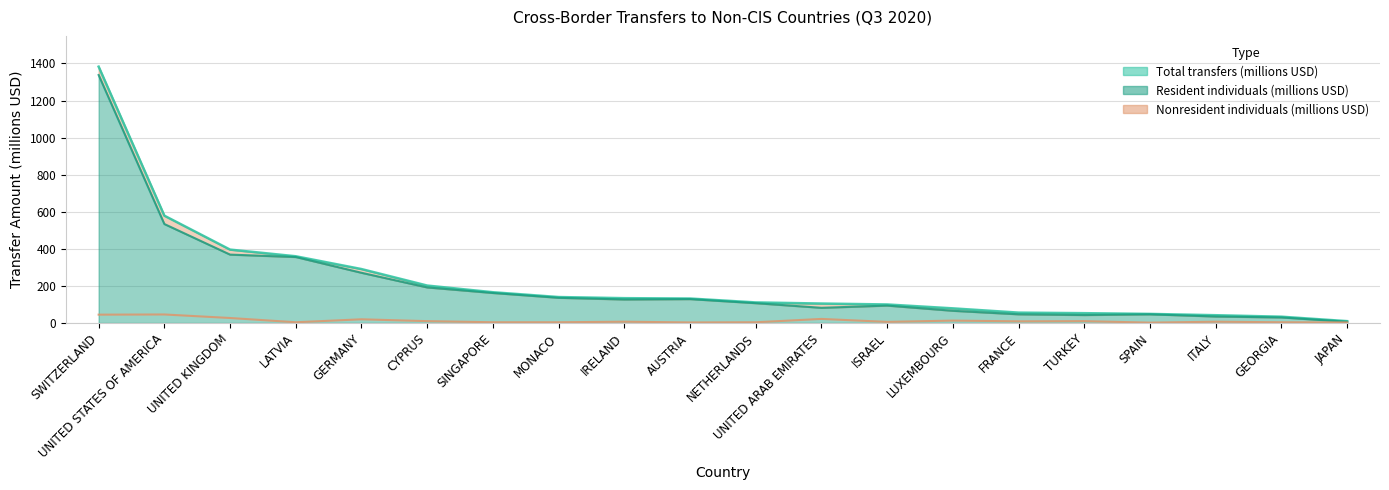

What is the minimum value for Resident individuals (millions USD)?

7